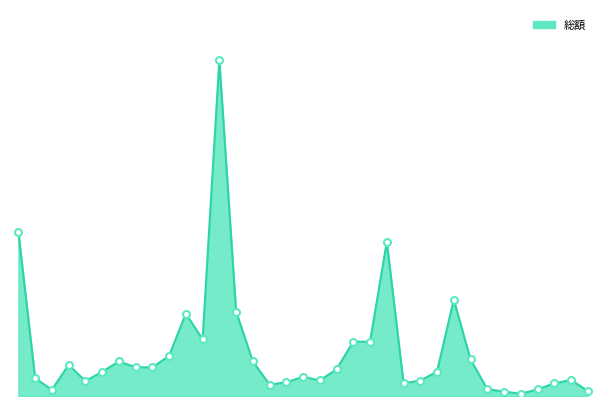

How many points are higher than both their immediate neighbors (excluding endpoints)?

9